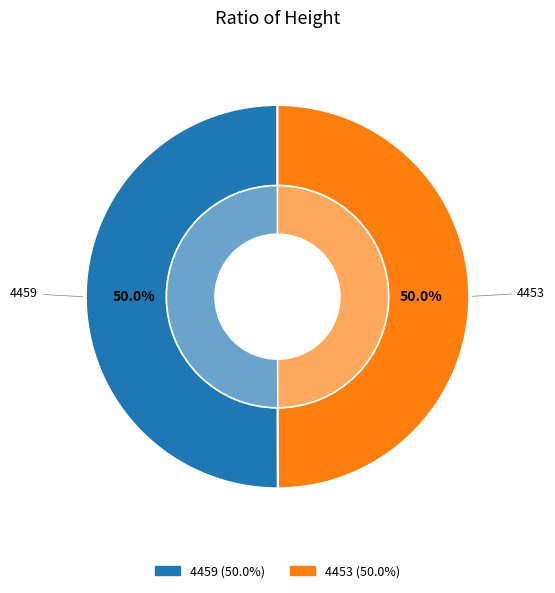

What percentage is NOT represented by 4453?

50.0%